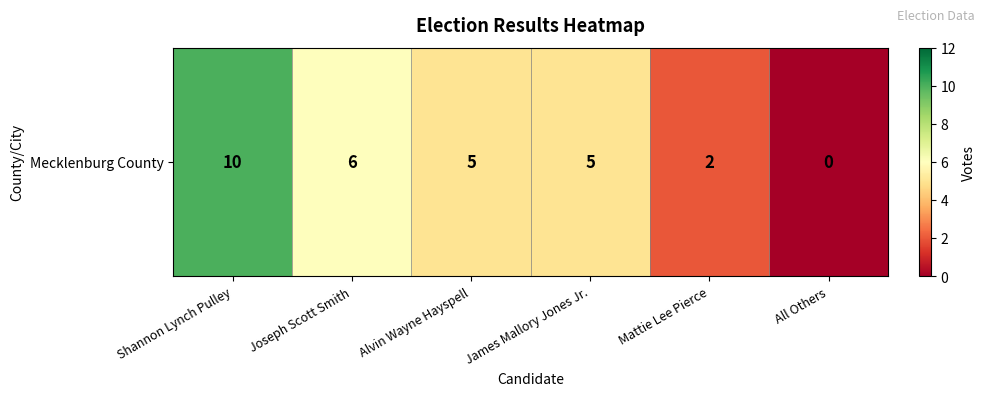

Reading left to right, list all the values displayed in this chart.

10	6	5	5	2	0